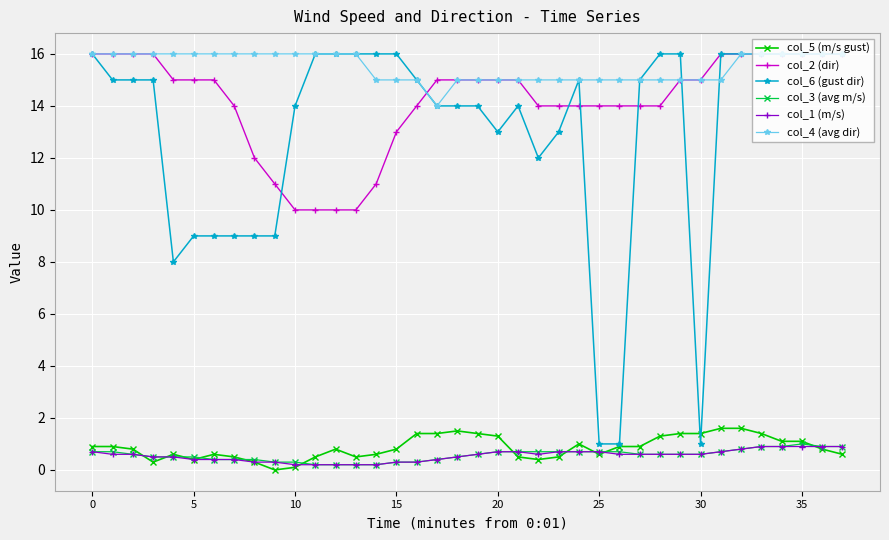

How many lines are shown in the chart?

6